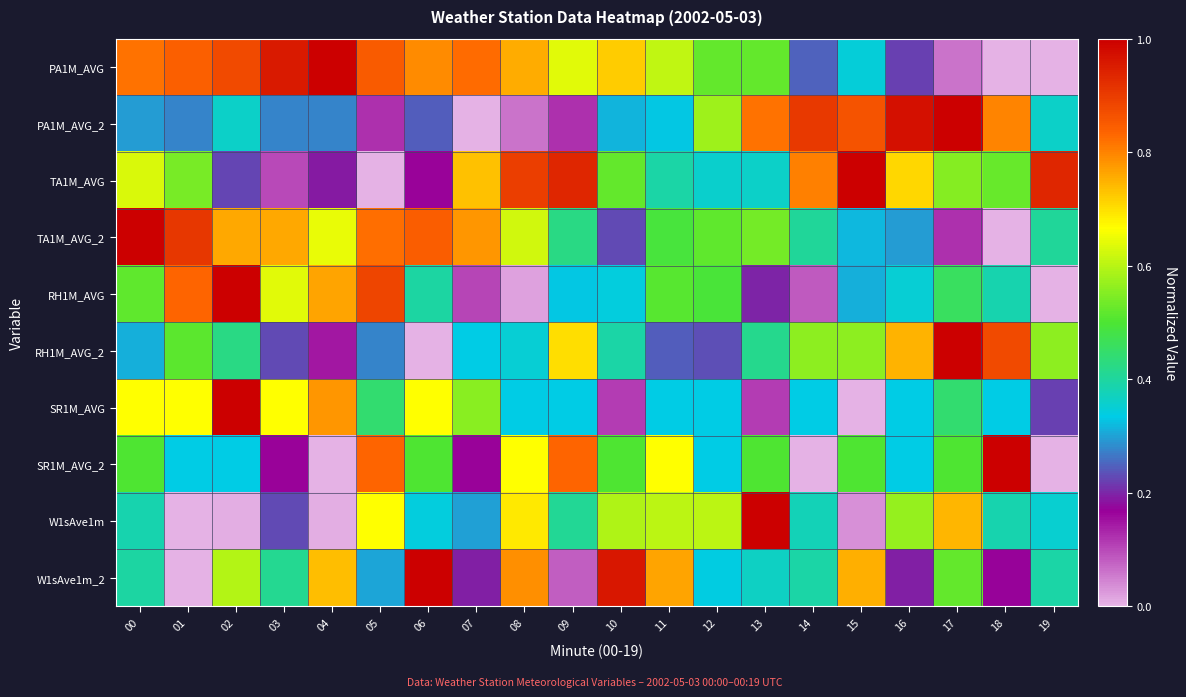

Count the number of data series in this chart.

10